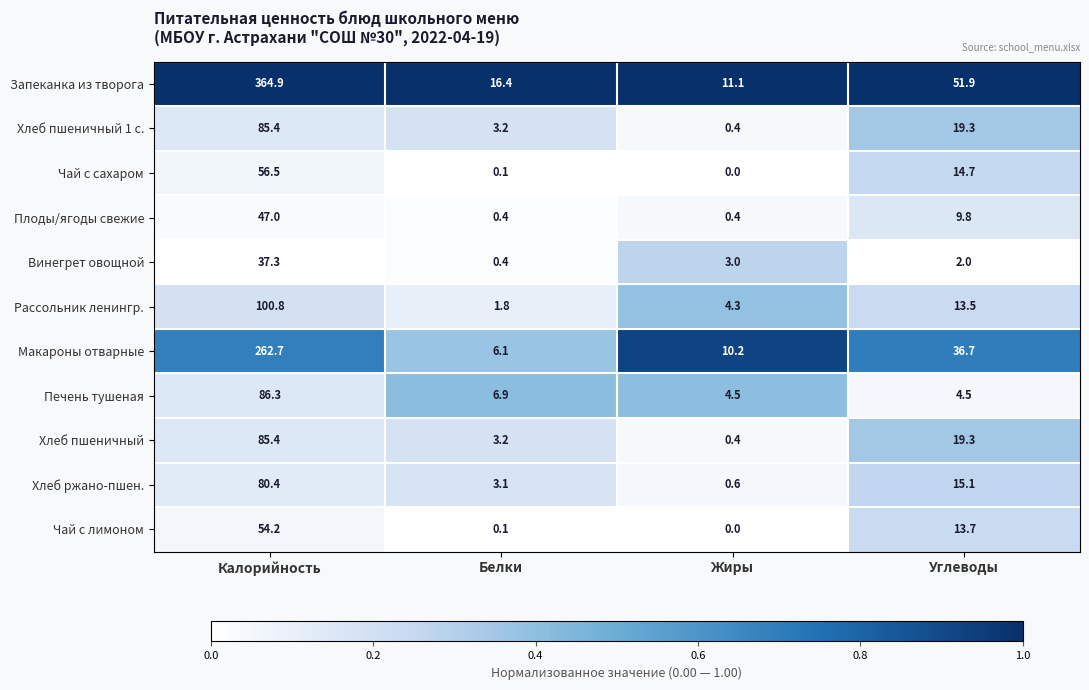

What is the difference between the second highest and second lowest values in the Рассольник ленингр. series?

9.2